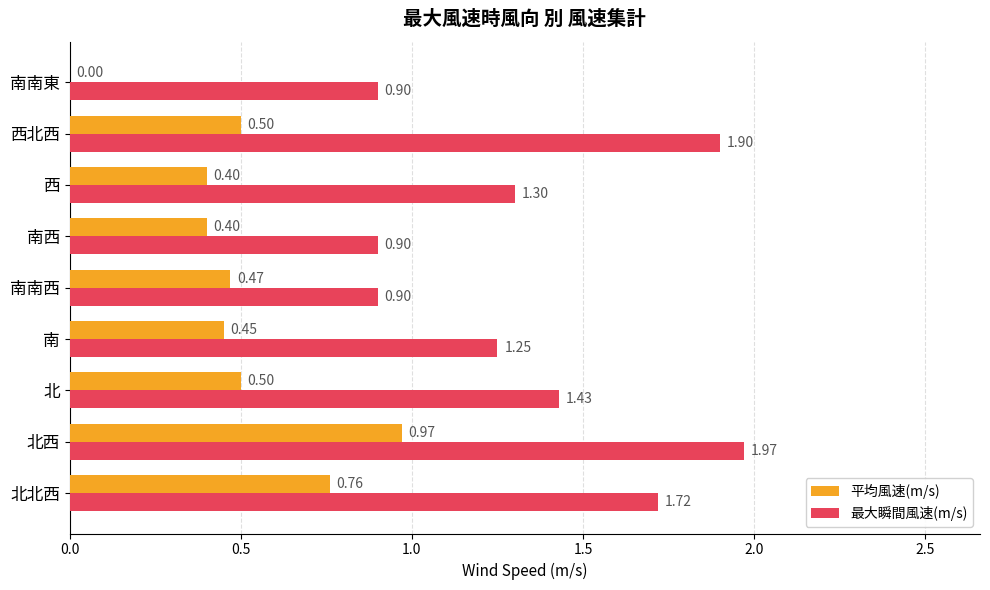

At which category does the chart reach its peak across all series?

北西